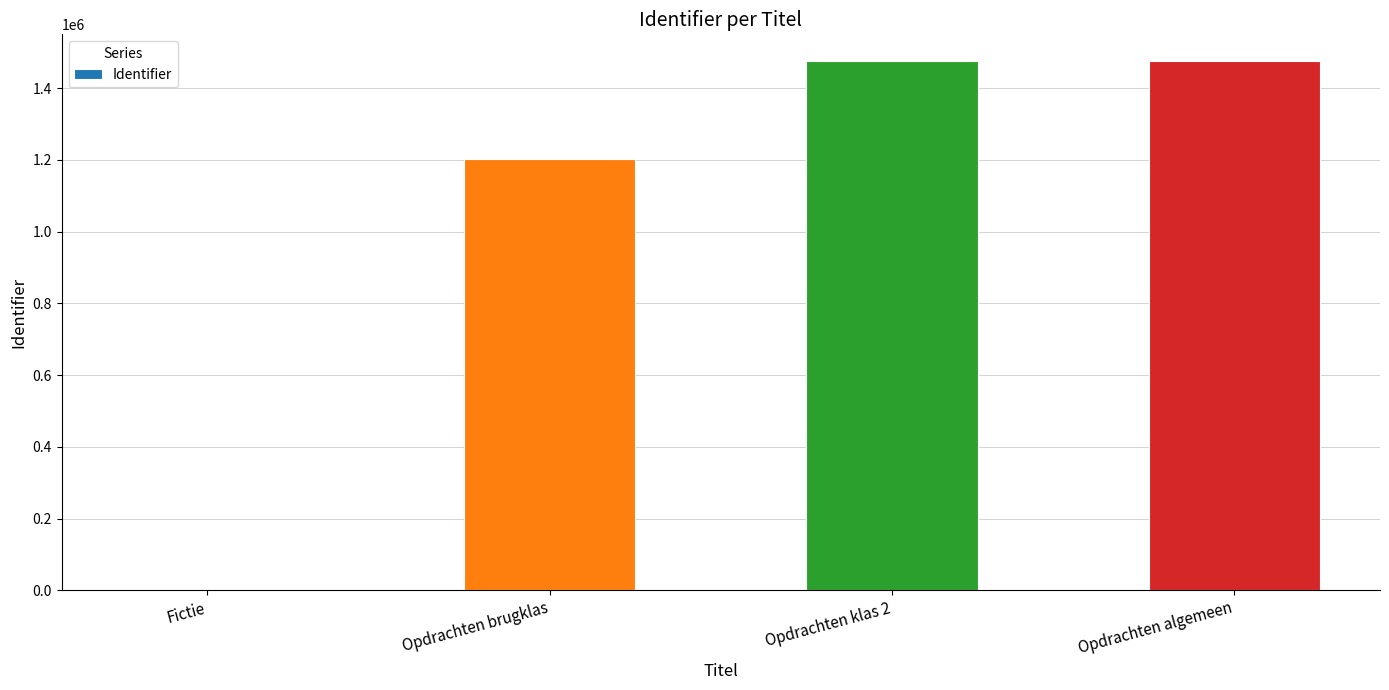

What is the maximum value shown in the chart?

1476061